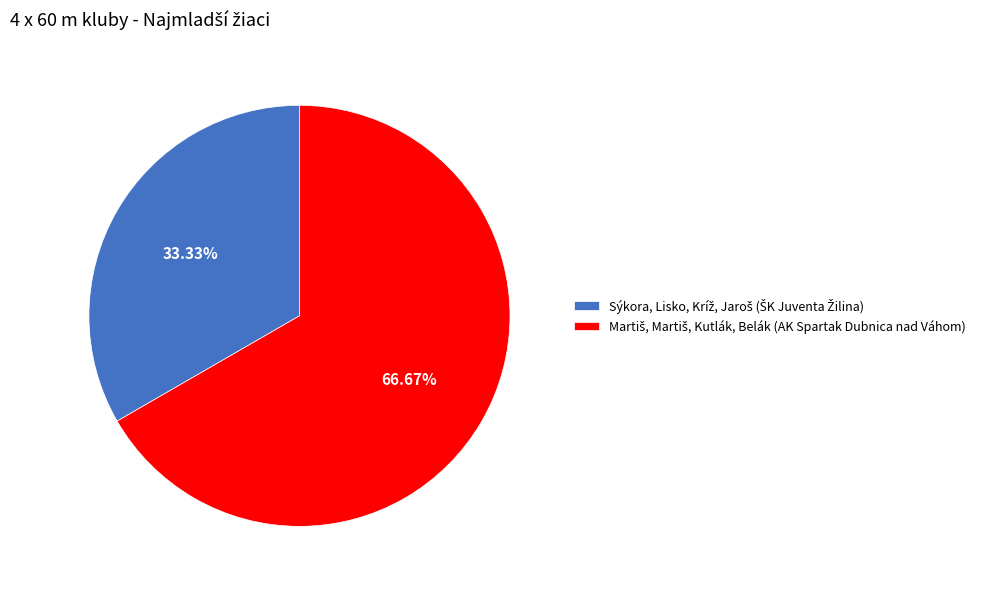

Is there a majority slice in this chart?

Yes